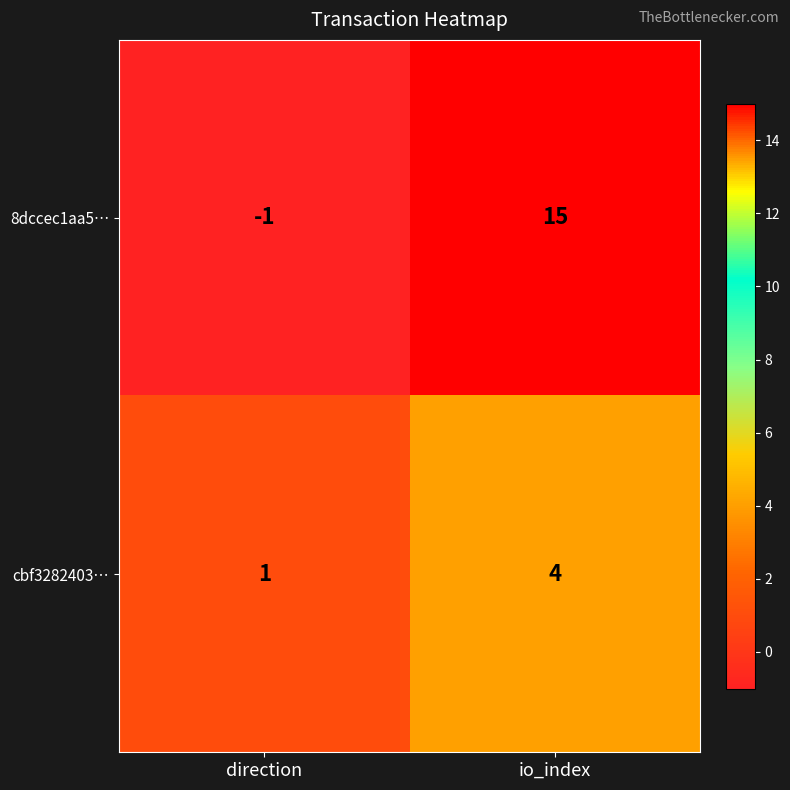

What is the difference between the 8dccec1aa5… values at io_index and direction?

16